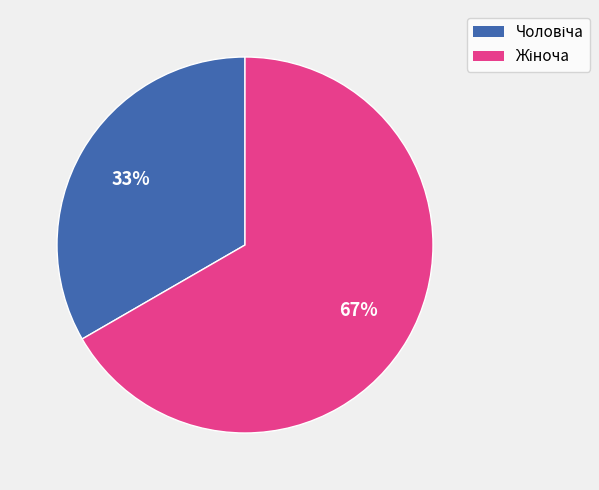

To the nearest percent, what is the average slice percentage?

50%